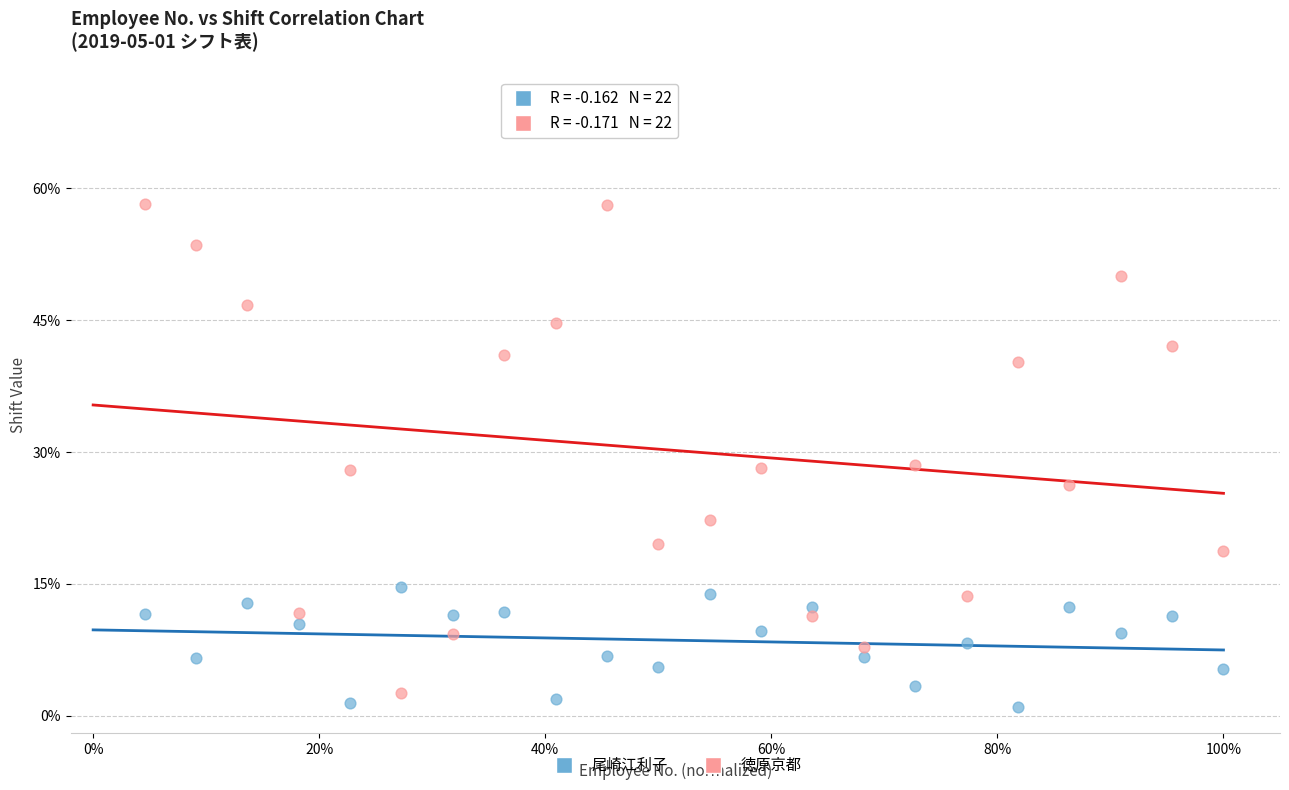

Which series reaches the minimum Y coordinate?

尾崎江利子